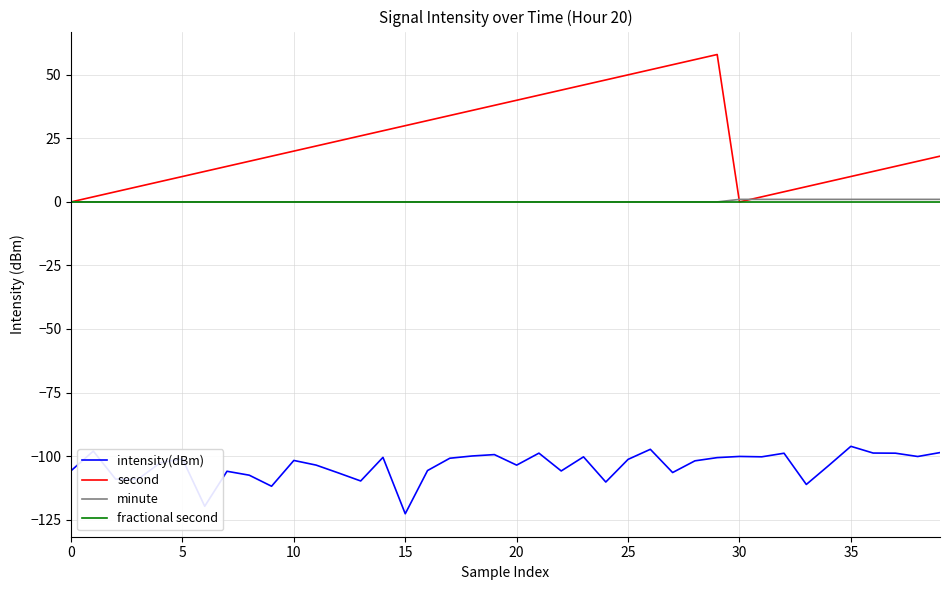

How many lines are shown in the chart?

4